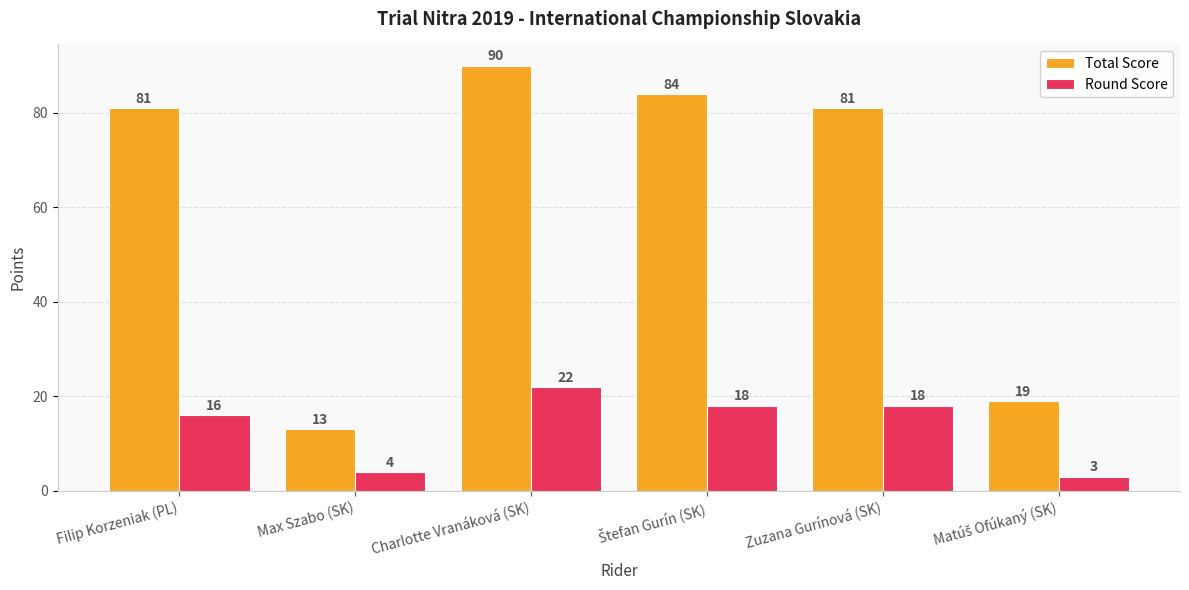

Which series changed the most between Charlotte Vranáková (SK) and Zuzana Gurínová (SK)?

Total Score